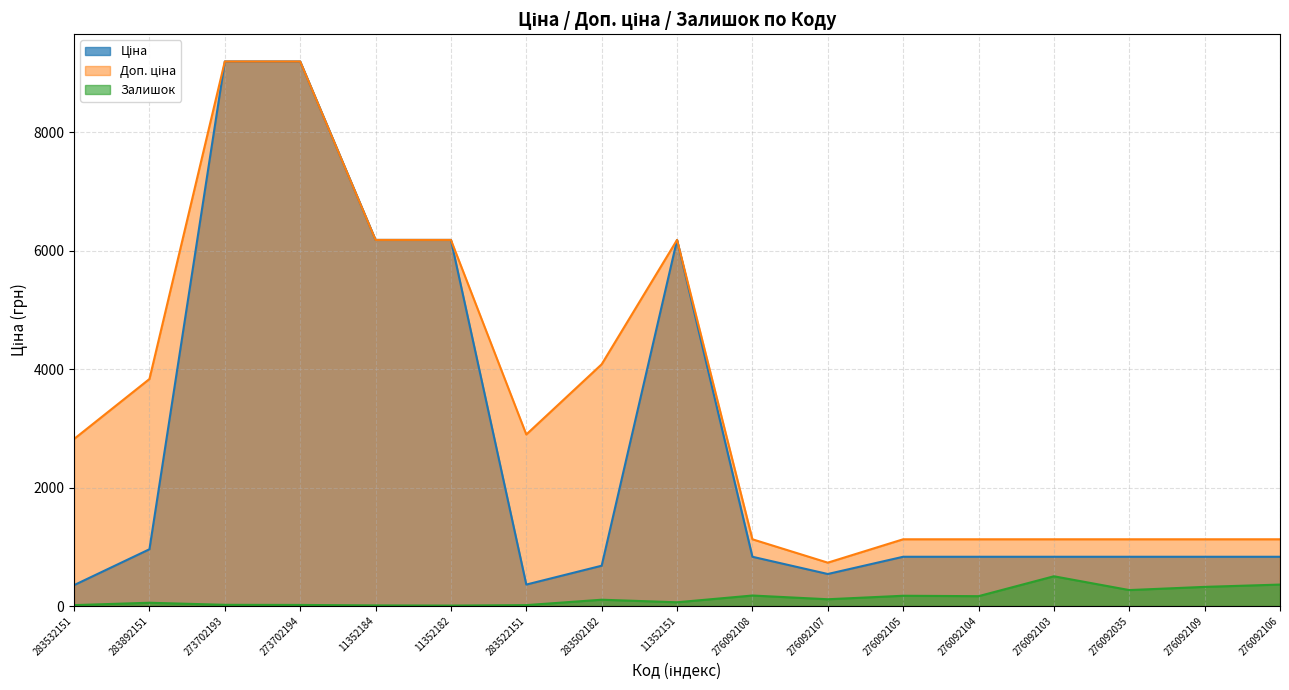

How many lines are shown in the chart?

3